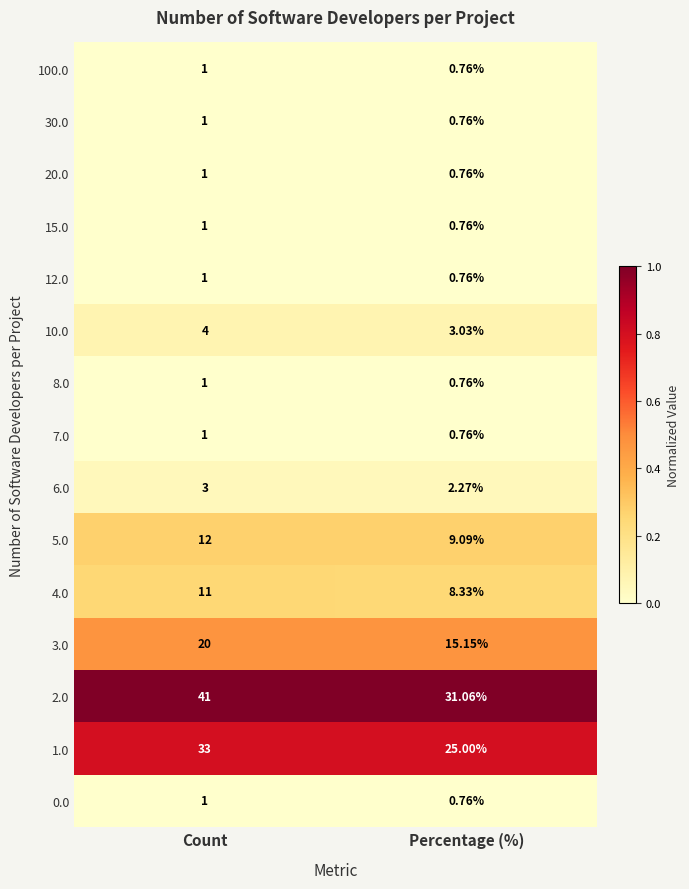

What is the difference between the highest and lowest values at Count?

40.0